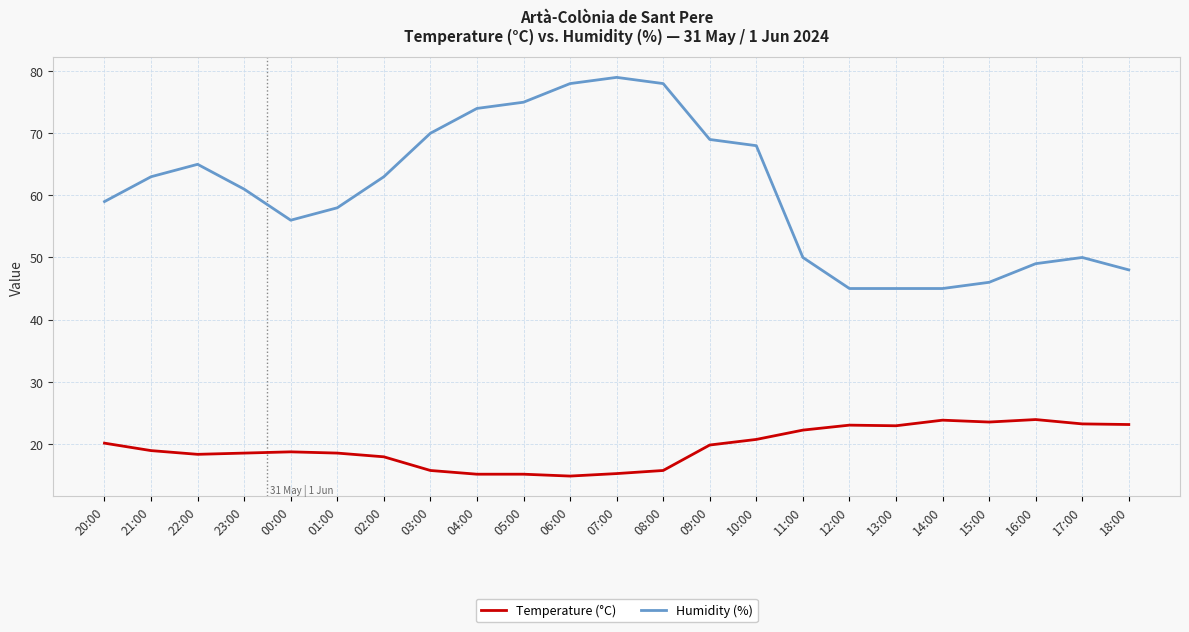

What is the minimum value shown in the chart?

14.8